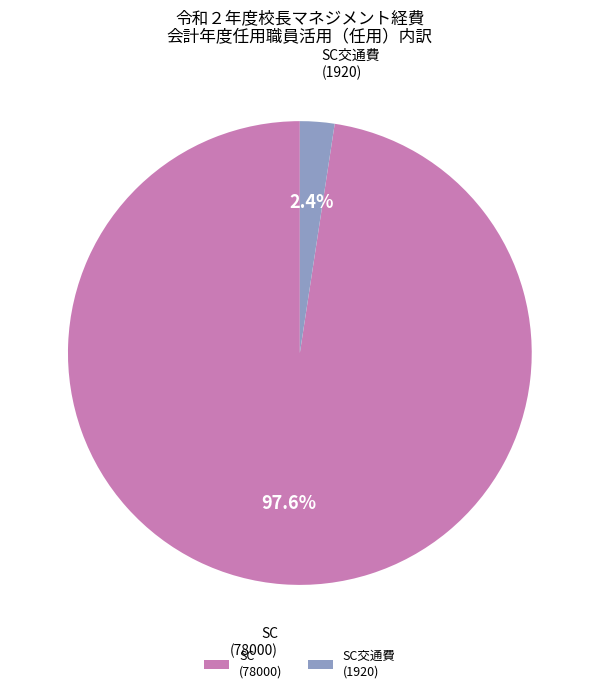

Which slice represents more than half of the pie?

SC (78000)